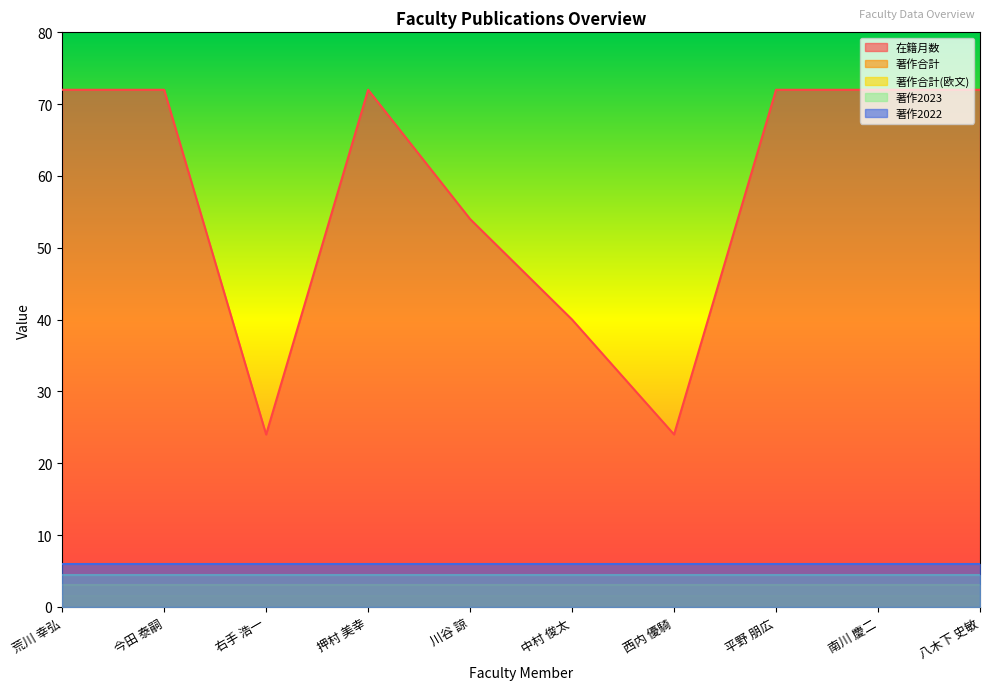

How many distinct data groups are displayed?

5